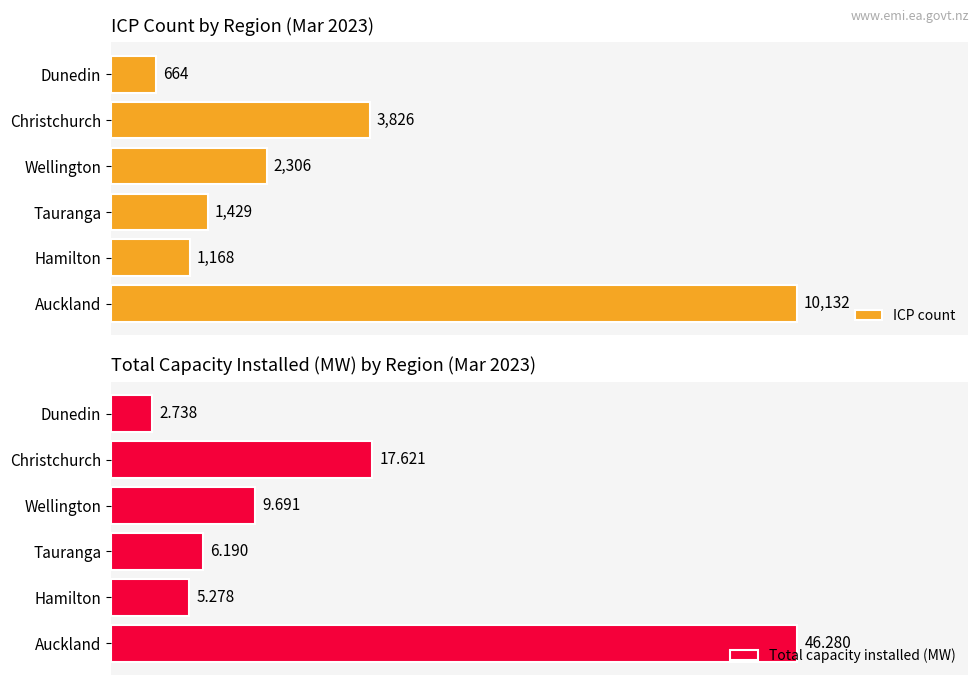

At how many categories does at least one series exceed 892?

5